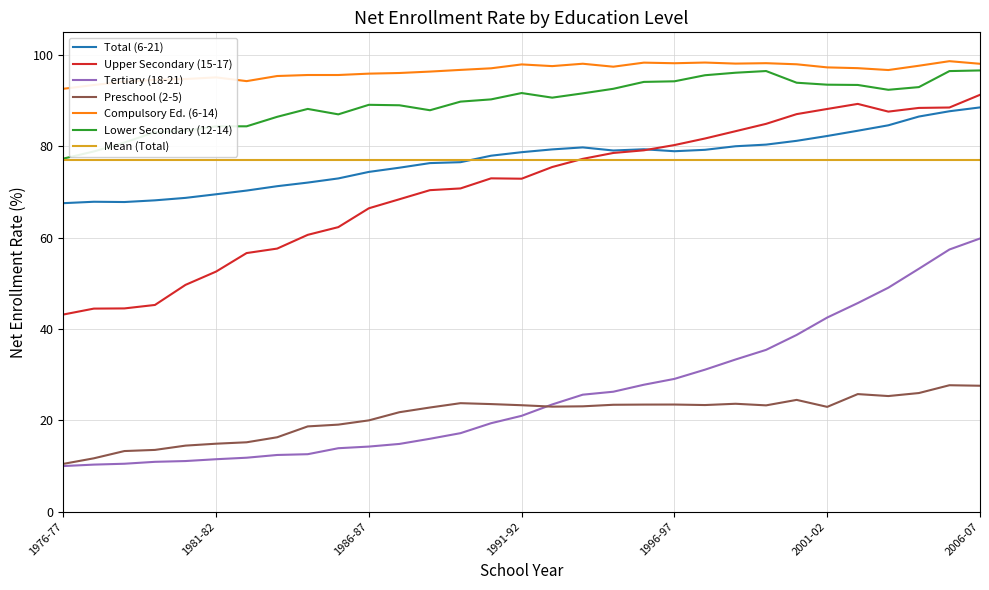

At which category does Preschool (2-5) reach its first local peak?

1989-90